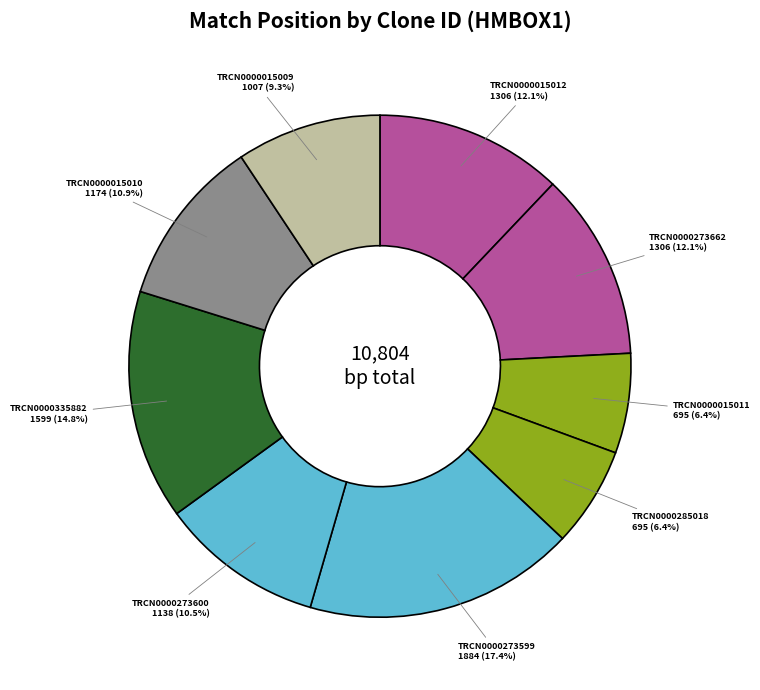

How many segments does this pie chart have?

9